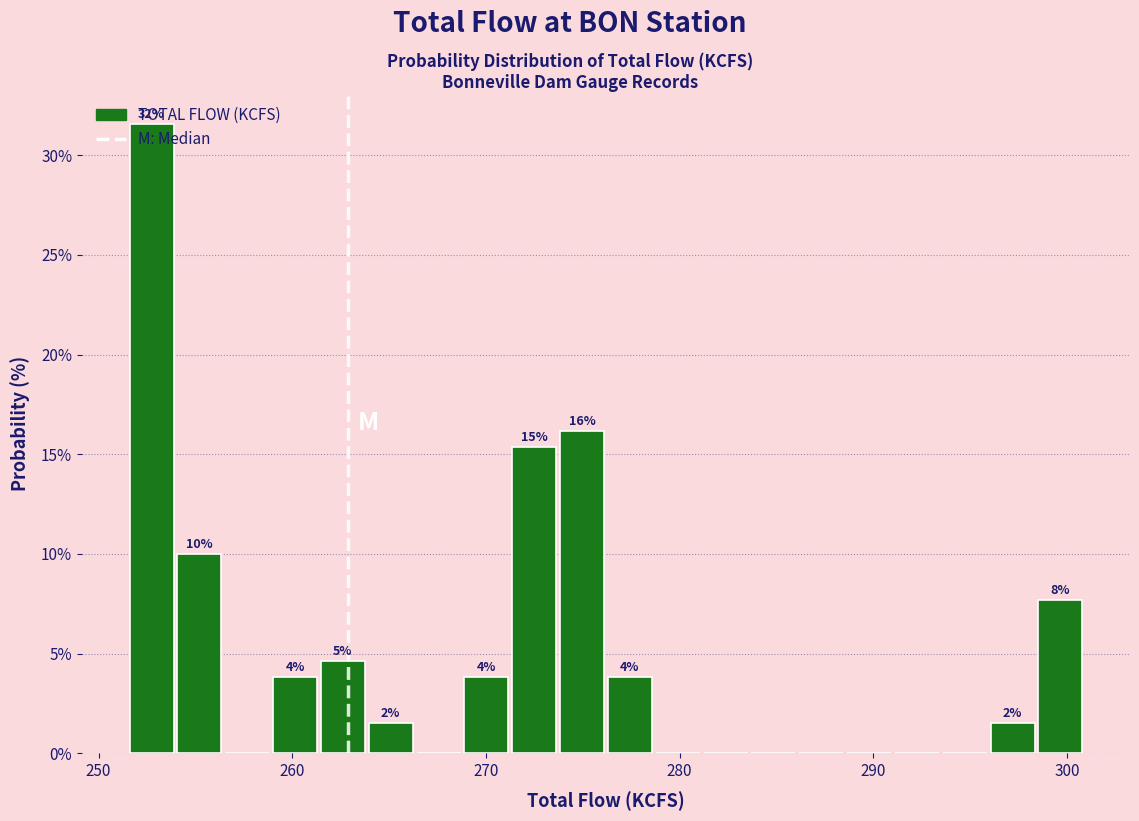

Around what value on the x-axis is the tallest bar? Give the approximate position of its centre, as read against the axis.

253